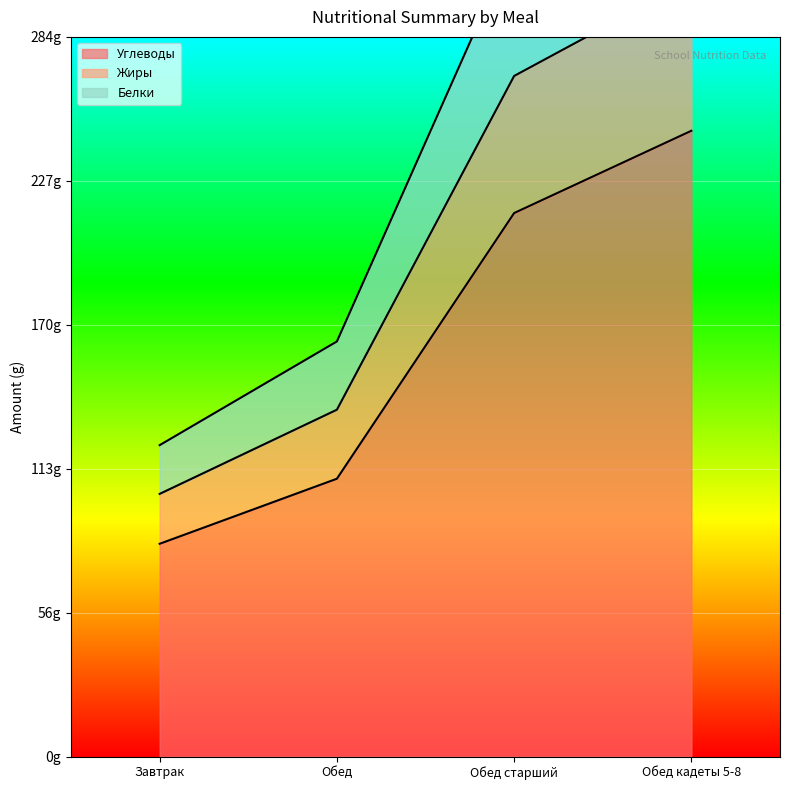

List the series in order of their peak value, highest first.

Белки, Жиры, Углеводы